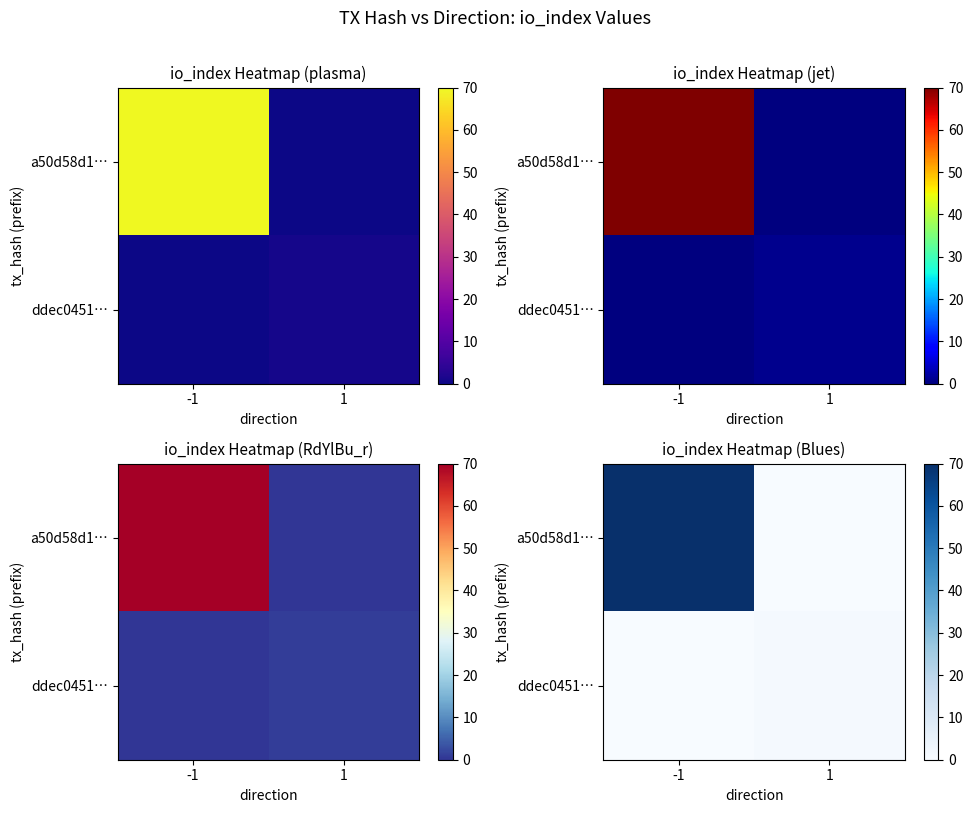

What is the total value across all series at 1?

1